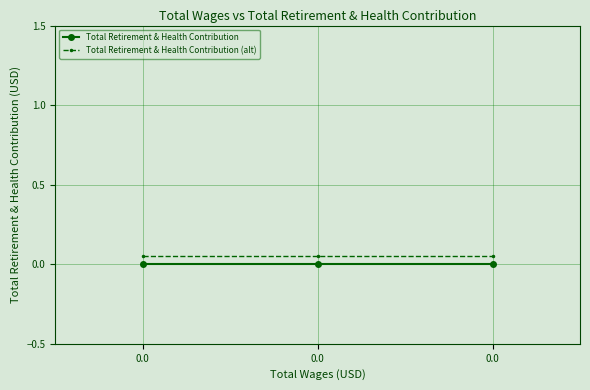

Between 0.0 and 0.0, which series saw the biggest shift?

Total Retirement & Health Contribution